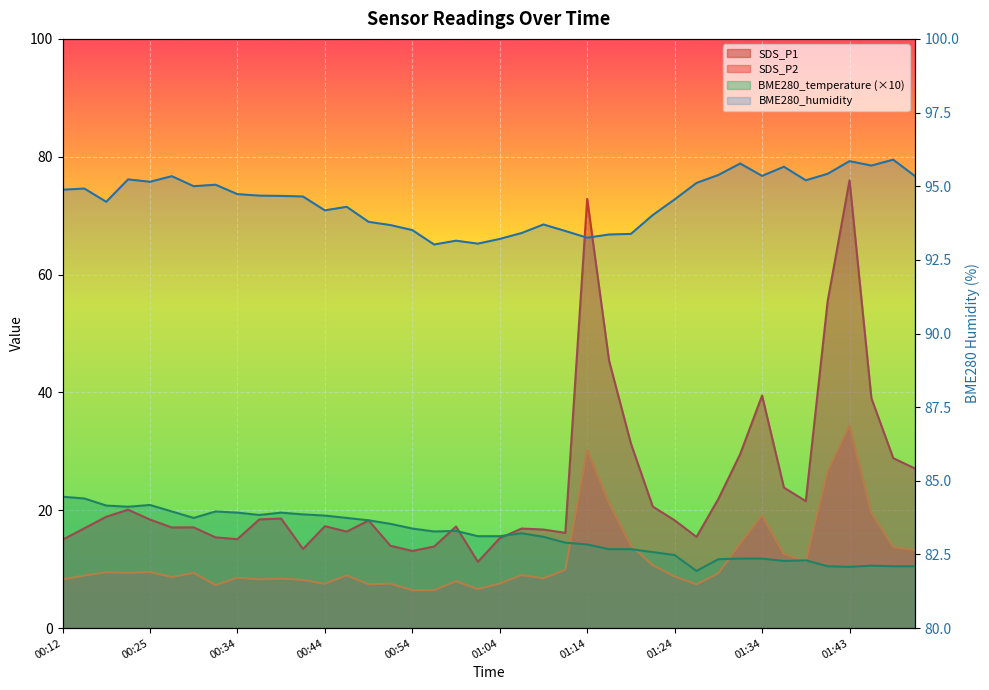

Does the chart display data point markers on the line(s)?

No